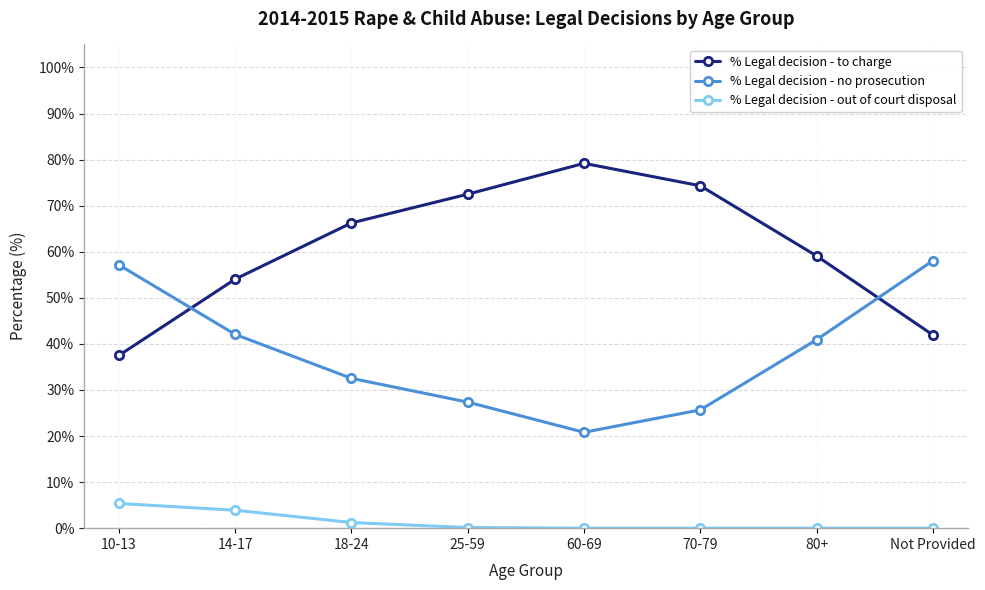

Count the number of categories in the chart.

8